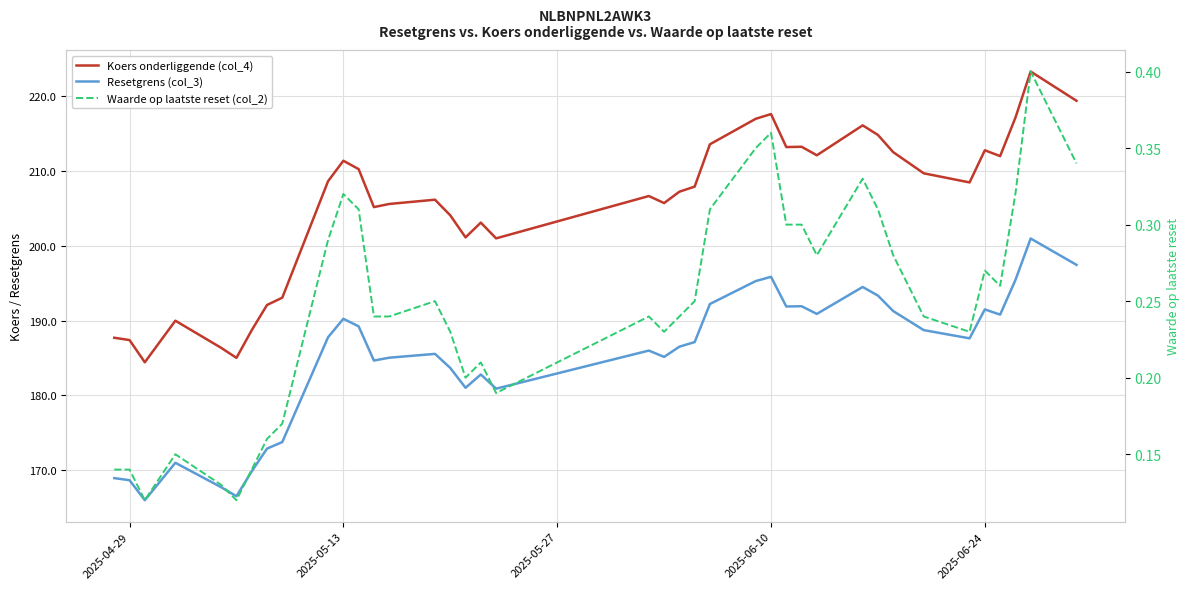

True or false: Koers onderliggende (col_4) and Waarde op laatste reset (col_2) cross at least once.

False